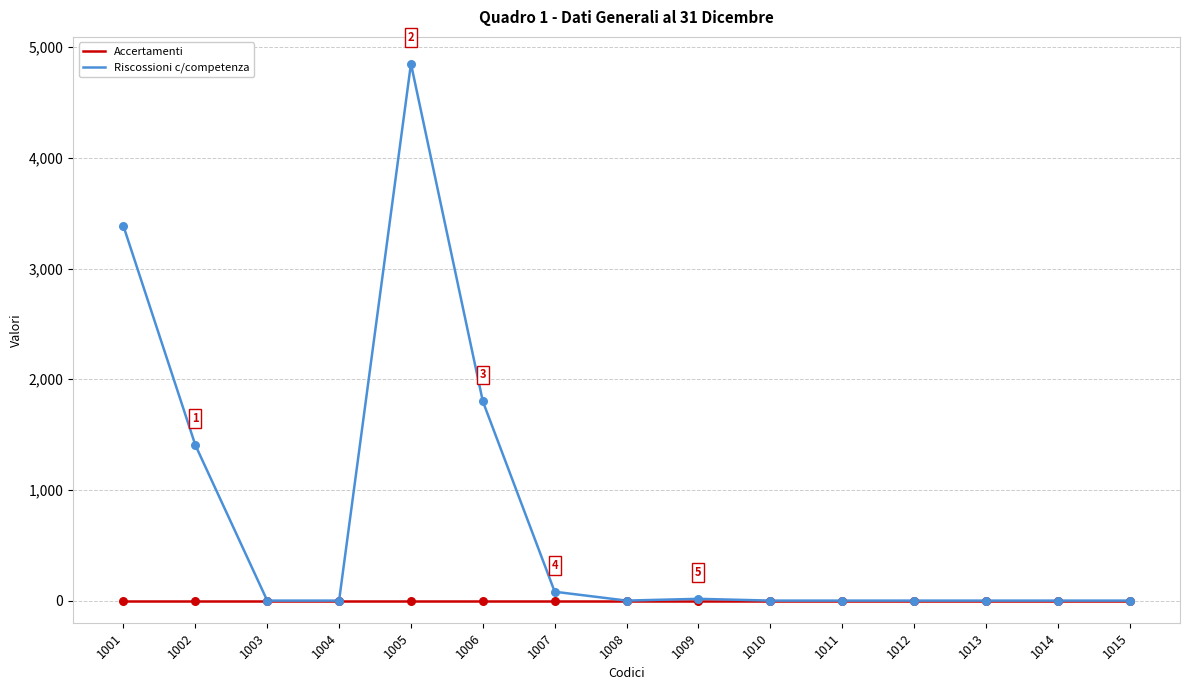

Which category has the highest value across all series?

1005